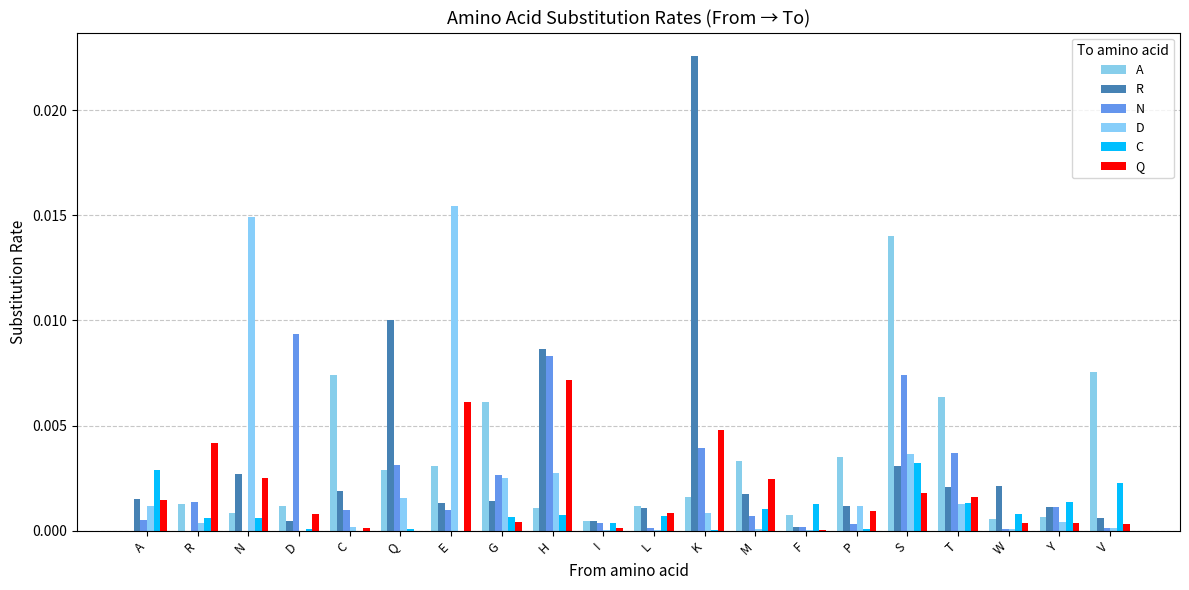

Does the chart contain stacked bars?

No